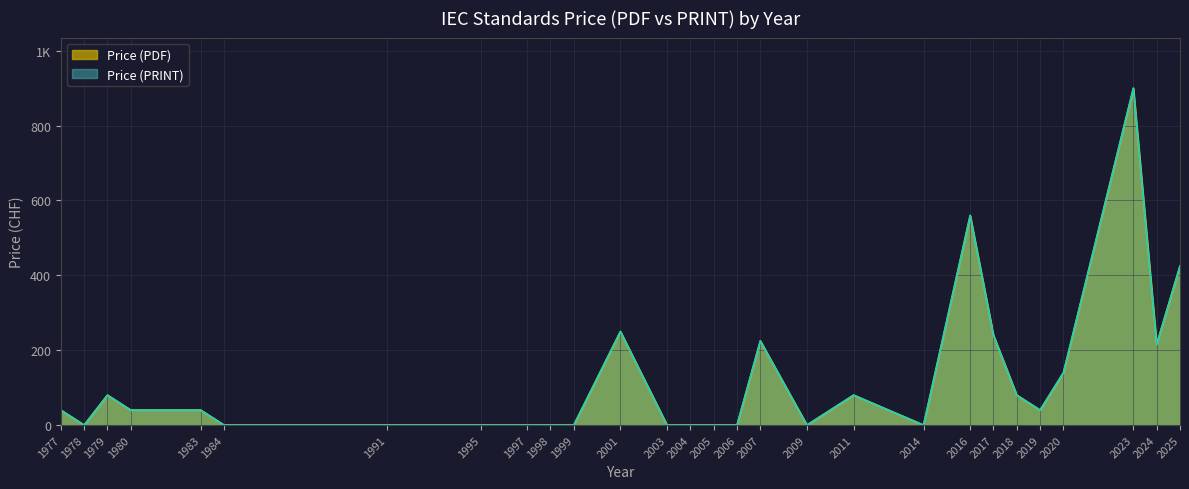

How many interior local peaks does the Price (PDF) series have?

6